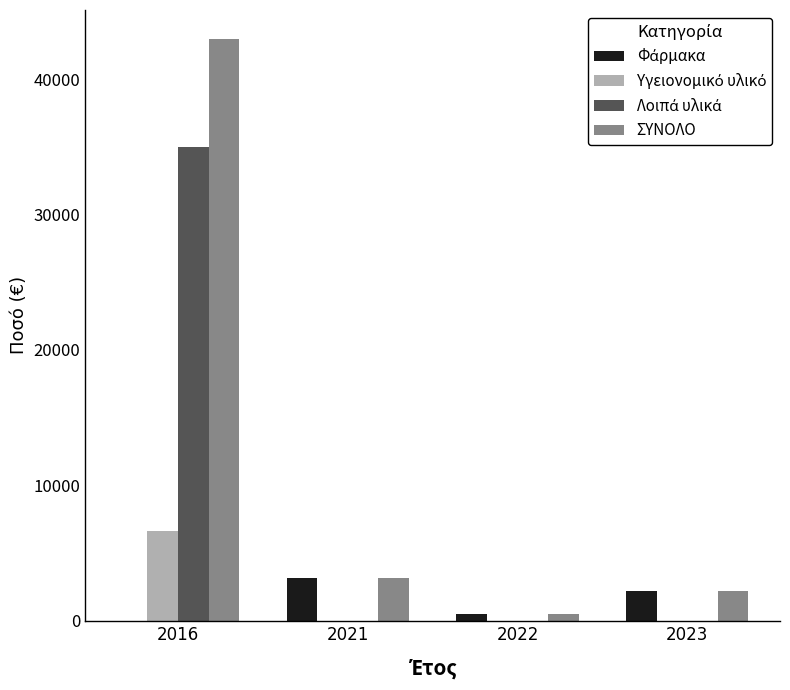

Is it true that ΣΥΝΟΛΟ equals 26687.5 at 2016?

False